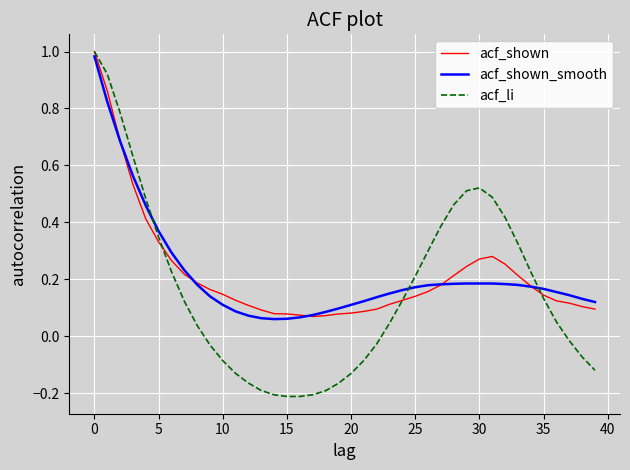

Which series has the largest range (max minus min)?

acf_li